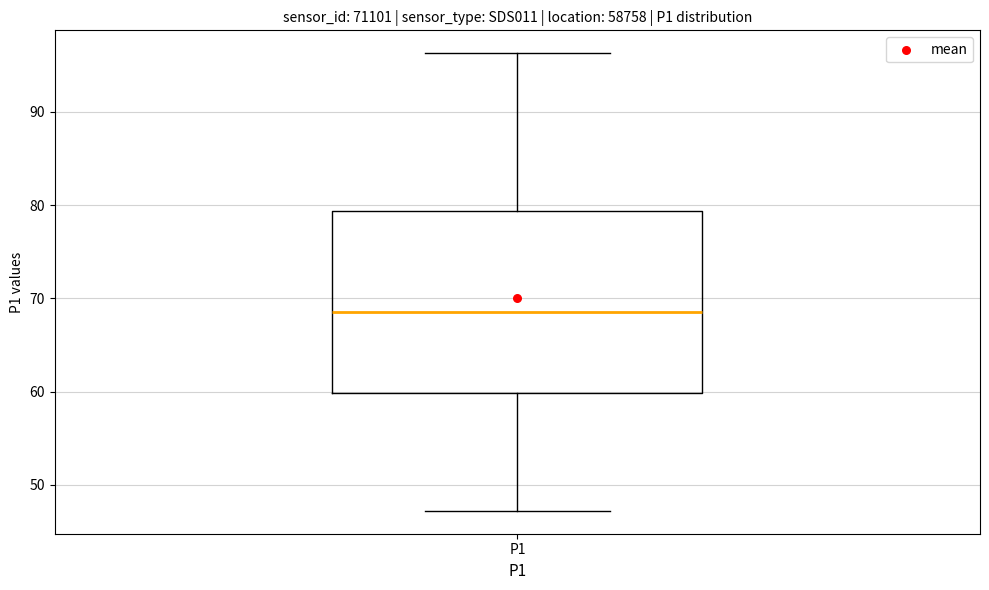

Transcribe this box plot: give where the median line is, the range the box spans, and where the two whiskers end, as read against the y-axis. The values are not printed on the chart, so give them approximately, as read against the axis.

median 69, box 60 to 79, whiskers 47 to 96